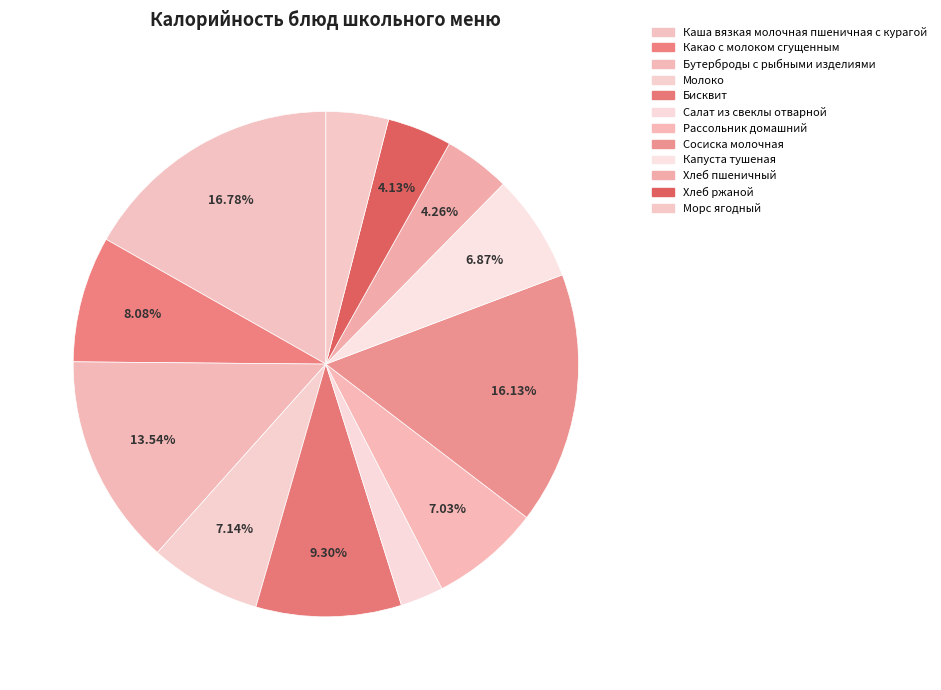

To the nearest percent, what is the combined percentage of Хлеб ржаной and Молоко?

11%